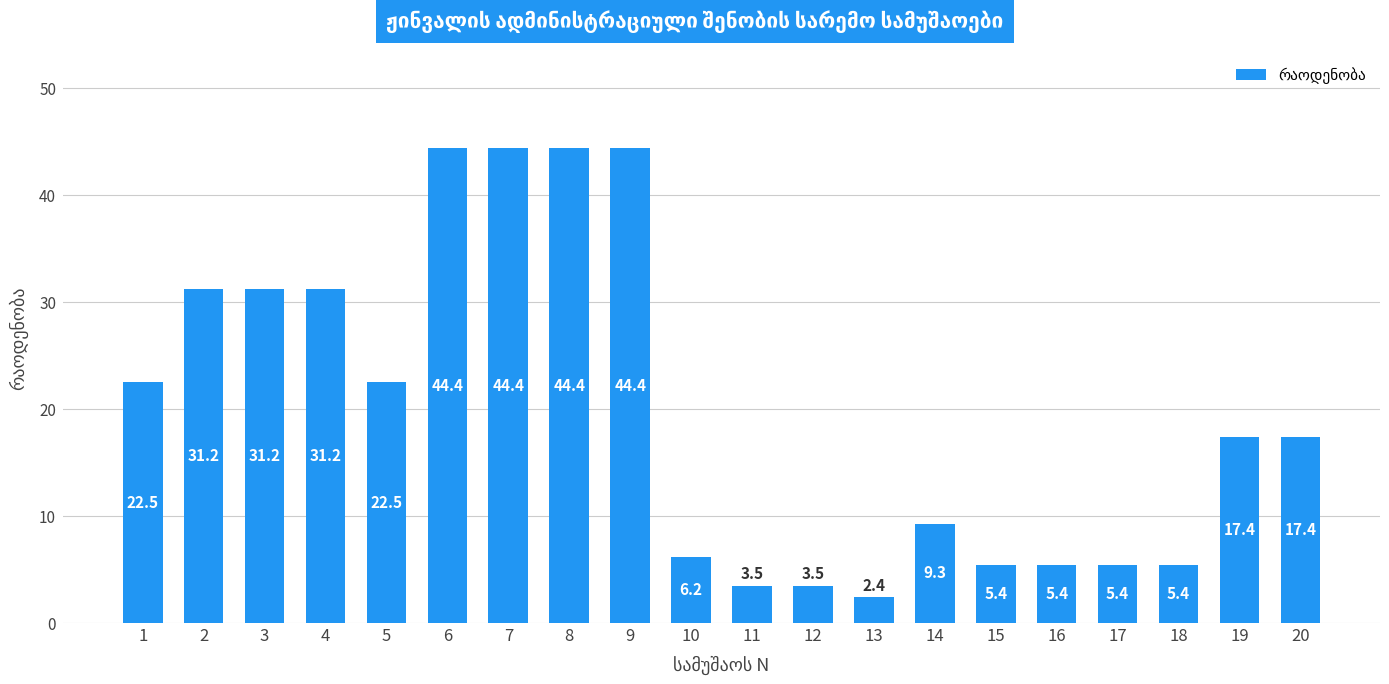

Which has a higher value, 11 or 7?

7